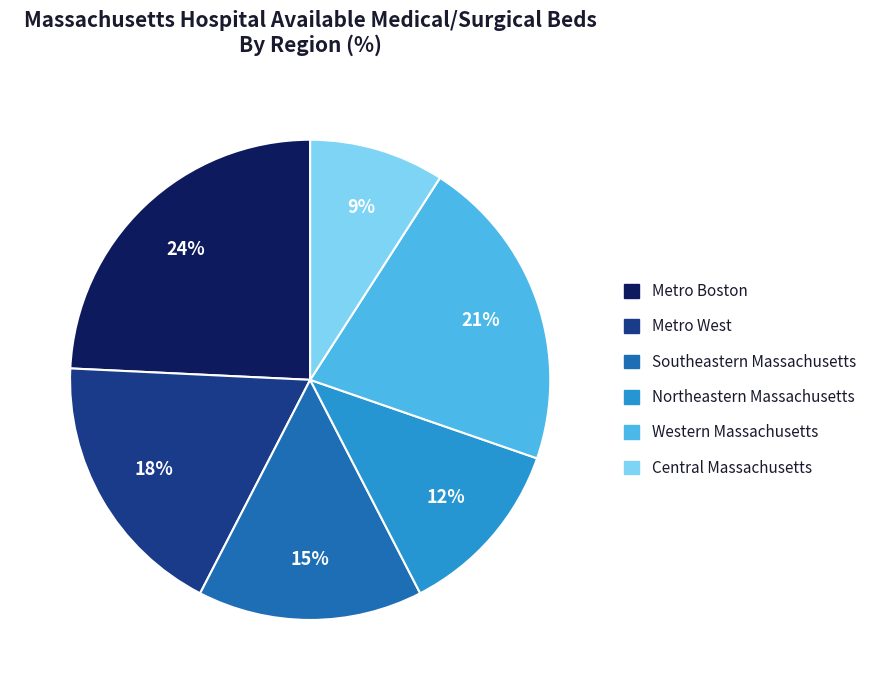

Count the number of slices in the pie.

6